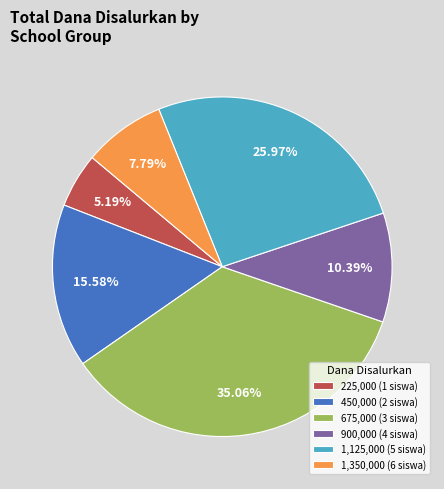

Which slice is the largest?

675,000 (3 siswa)